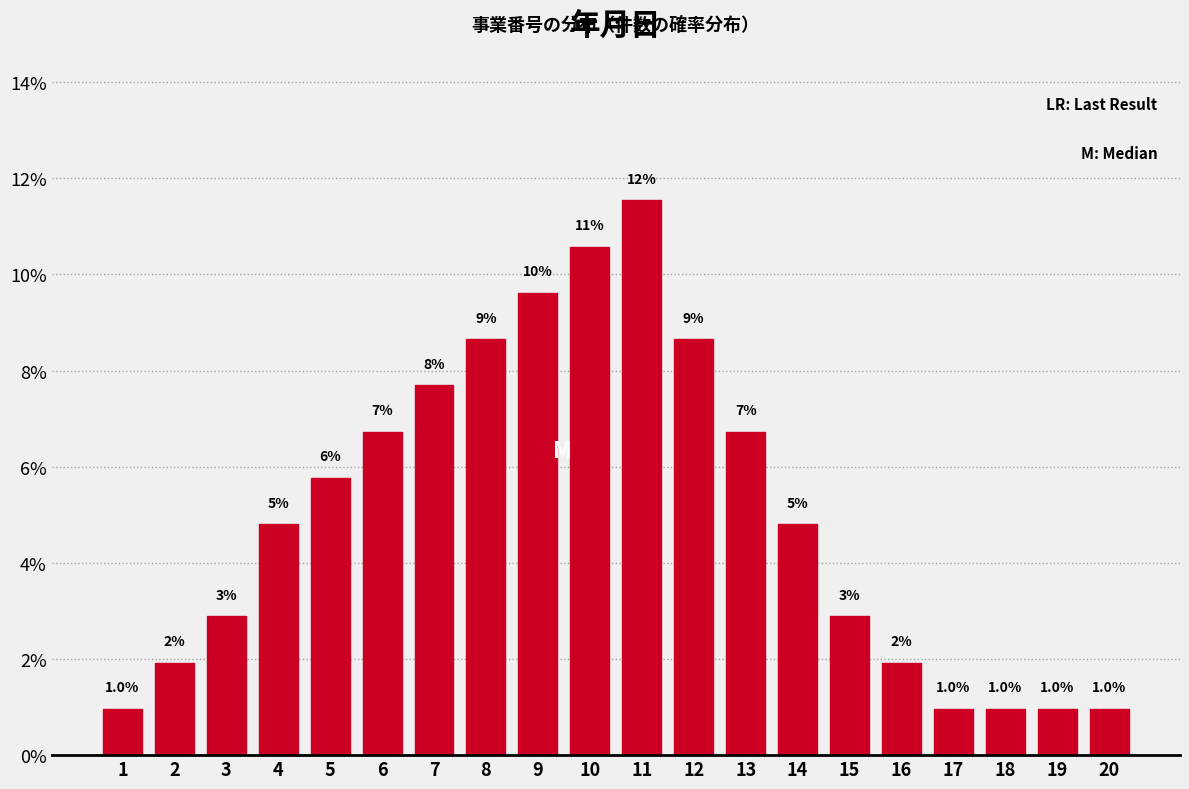

How many bars are there in total?

20